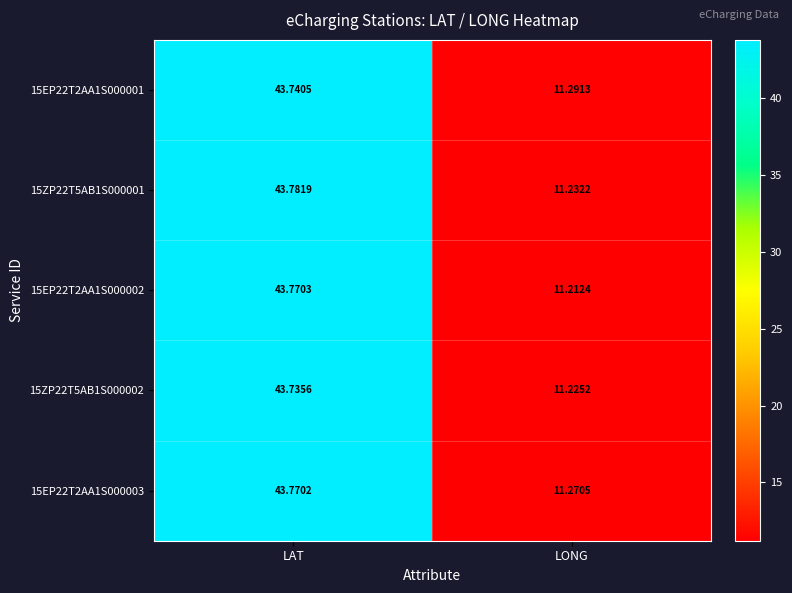

At how many categories does at least one series exceed 14?

1